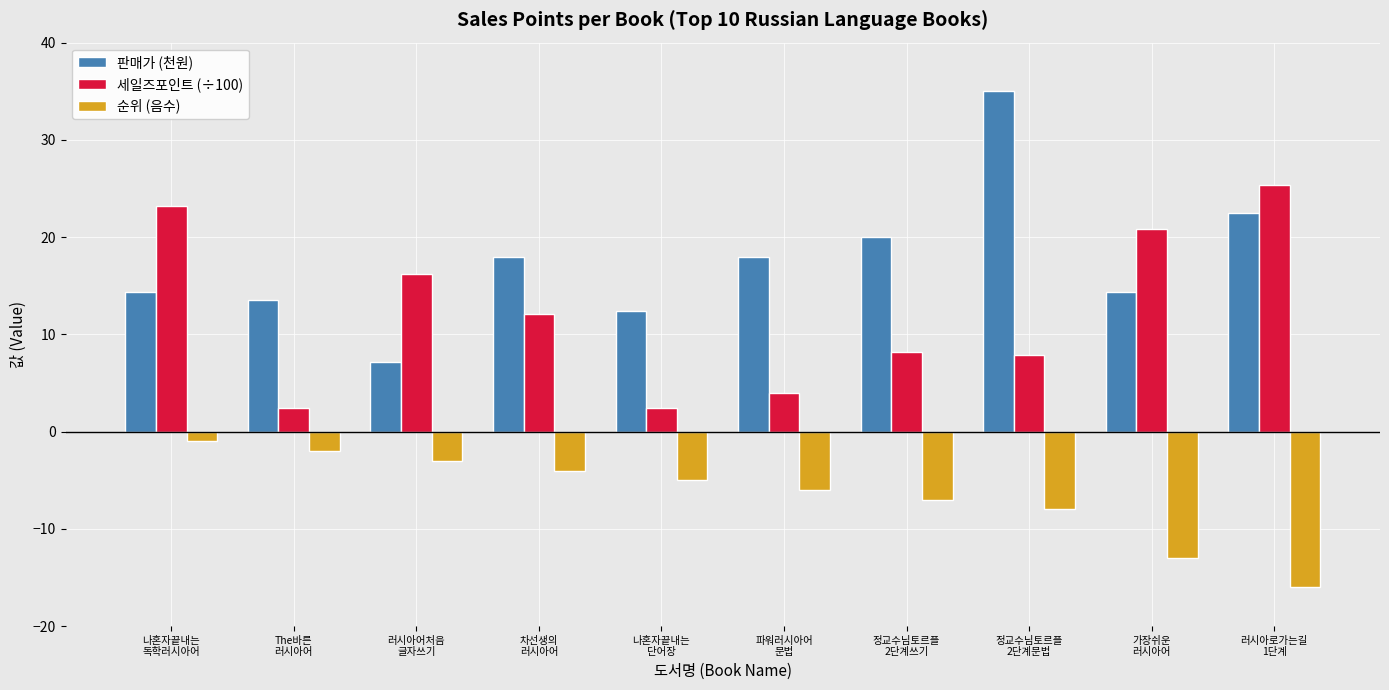

What is the value of the 세일즈포인트 (÷100) bar at the 2nd from the left?

2.5